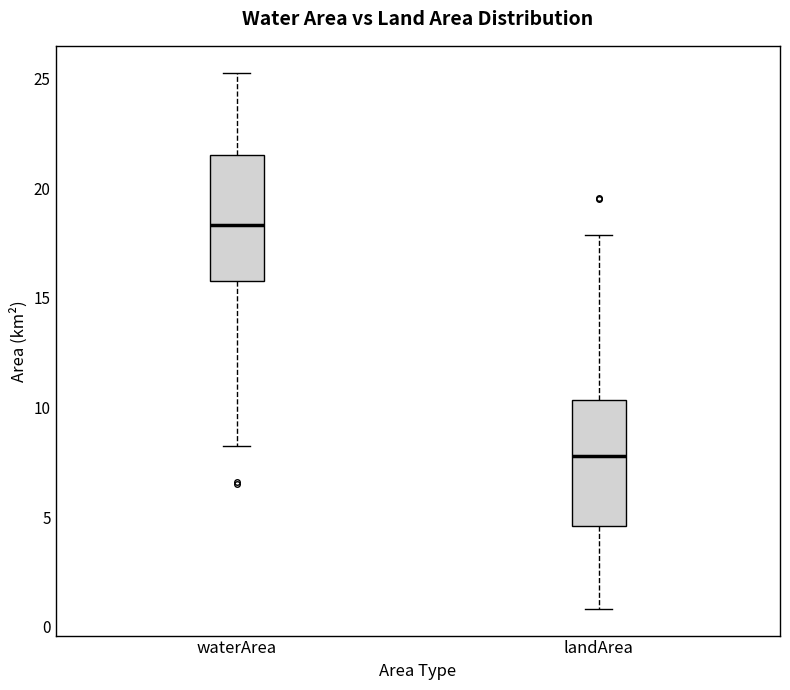

Reading left to right, transcribe this box plot: for each box, give where its median line is, the range the box spans, and where its two whiskers end, as read against the y-axis. The values are not printed on the chart, so give them approximately, as read against the axis.

waterArea: median 18.5, box 16.0 to 21.5, whiskers 8.5 to 25.5
landArea: median 8.0, box 4.5 to 10.5, whiskers 1.0 to 18.0